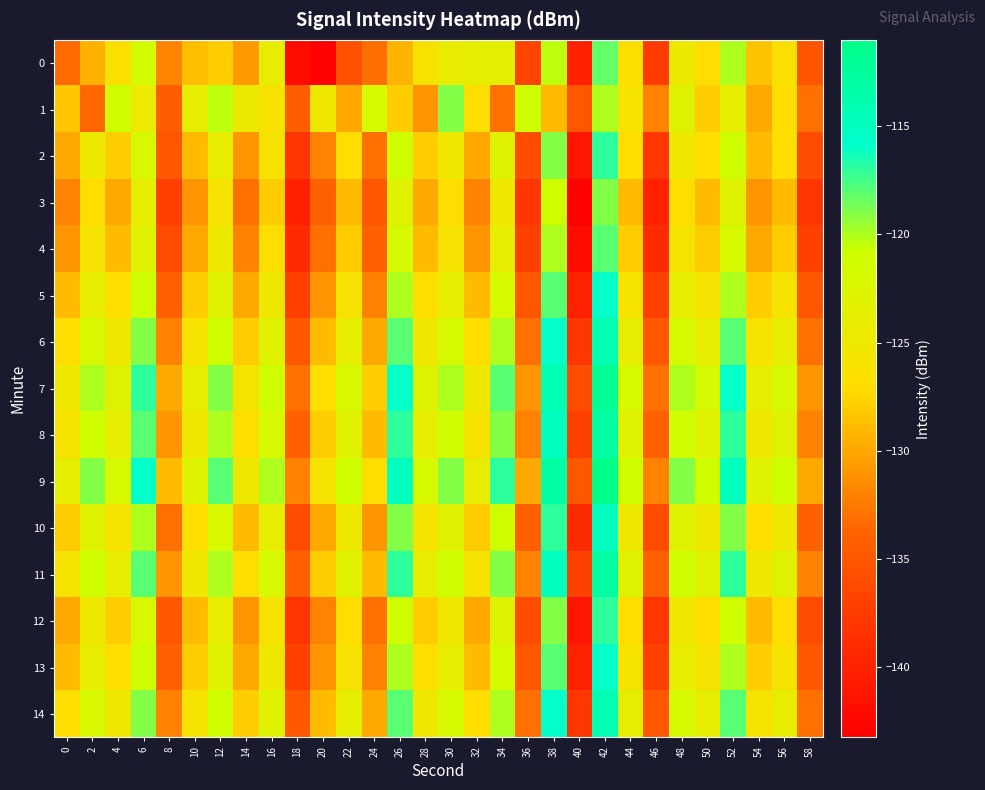

Reading left to right, transcribe all the data shown in this chart.

0: 0=-133.3	2=-129.5	4=-126.6	6=-121.7	8=-131.9	10=-128.7	12=-127.9	14=-130.8	16=-124.0	18=-142.0	20=-143.3	22=-135.6	24=-133.2	26=-129.3	28=-126.0	30=-124.2	32=-123.9	34=-123.5	36=-136.7	38=-120.4	40=-140.1	42=-118.2	44=-126.5	46=-137.5	48=-124.9	50=-127.0	52=-120.1	54=-128.6	56=-126.6	58=-135.2
1: 0=-128.3	2=-133.6	4=-121.0	6=-124.7	8=-134.2	10=-124.0	12=-120.4	14=-124.8	16=-126.1	18=-134.3	20=-125.0	22=-130.0	24=-122.0	26=-128.0	28=-131.0	30=-119.0	32=-127.0	34=-133.0	36=-121.0	38=-129.0	40=-135.0	42=-120.0	44=-126.0	46=-132.0	48=-123.0	50=-128.0	52=-124.0	54=-130.0	56=-127.0	58=-133.0
2: 0=-130.0	2=-125.0	4=-128.0	6=-122.0	8=-135.0	10=-129.0	12=-124.0	14=-131.0	16=-126.0	18=-138.0	20=-132.0	22=-127.0	24=-133.0	26=-121.0	28=-128.0	30=-125.0	32=-130.0	34=-123.0	36=-136.0	38=-119.0	40=-141.0	42=-117.0	44=-127.0	46=-138.0	48=-125.0	50=-127.0	52=-121.0	54=-129.0	56=-127.0	58=-136.0
3: 0=-132.0	2=-127.0	4=-130.0	6=-124.0	8=-137.0	10=-131.0	12=-126.0	14=-133.0	16=-128.0	18=-140.0	20=-134.0	22=-129.0	24=-135.0	26=-123.0	28=-130.0	30=-127.0	32=-132.0	34=-125.0	36=-138.0	38=-121.0	40=-143.0	42=-119.0	44=-129.0	46=-140.0	48=-127.0	50=-129.0	52=-123.0	54=-131.0	56=-129.0	58=-138.0
4: 0=-131.0	2=-126.0	4=-129.0	6=-123.0	8=-136.0	10=-130.0	12=-125.0	14=-132.0	16=-127.0	18=-139.0	20=-133.0	22=-128.0	24=-134.0	26=-122.0	28=-129.0	30=-126.0	32=-131.0	34=-124.0	36=-137.0	38=-120.0	40=-142.0	42=-118.0	44=-128.0	46=-139.0	48=-126.0	50=-128.0	52=-122.0	54=-130.0	56=-128.0	58=-137.0
5: 0=-129.0	2=-124.0	4=-127.0	6=-121.0	8=-134.0	10=-128.0	12=-123.0	14=-130.0	16=-125.0	18=-137.0	20=-131.0	22=-126.0	24=-132.0	26=-120.0	28=-127.0	30=-124.0	32=-129.0	34=-122.0	36=-135.0	38=-118.0	40=-140.0	42=-116.0	44=-126.0	46=-137.0	48=-124.0	50=-126.0	52=-120.0	54=-128.0	56=-126.0	58=-135.0
6: 0=-127.0	2=-122.0	4=-125.0	6=-119.0	8=-132.0	10=-126.0	12=-121.0	14=-128.0	16=-123.0	18=-135.0	20=-129.0	22=-124.0	24=-130.0	26=-118.0	28=-125.0	30=-122.0	32=-127.0	34=-120.0	36=-133.0	38=-116.0	40=-138.0	42=-114.0	44=-124.0	46=-135.0	48=-122.0	50=-124.0	52=-118.0	54=-126.0	56=-124.0	58=-133.0
7: 0=-125.0	2=-120.0	4=-123.0	6=-117.0	8=-130.0	10=-124.0	12=-119.0	14=-126.0	16=-121.0	18=-133.0	20=-127.0	22=-122.0	24=-128.0	26=-116.0	28=-123.0	30=-120.0	32=-125.0	34=-118.0	36=-131.0	38=-114.0	40=-136.0	42=-112.0	44=-122.0	46=-133.0	48=-120.0	50=-122.0	52=-116.0	54=-124.0	56=-122.0	58=-131.0
8: 0=-126.0	2=-121.0	4=-124.0	6=-118.0	8=-131.0	10=-125.0	12=-120.0	14=-127.0	16=-122.0	18=-134.0	20=-128.0	22=-123.0	24=-129.0	26=-117.0	28=-124.0	30=-121.0	32=-126.0	34=-119.0	36=-132.0	38=-115.0	40=-137.0	42=-113.0	44=-123.0	46=-134.0	48=-121.0	50=-123.0	52=-117.0	54=-125.0	56=-123.0	58=-132.0
9: 0=-124.0	2=-119.0	4=-122.0	6=-116.0	8=-129.0	10=-123.0	12=-118.0	14=-125.0	16=-120.0	18=-132.0	20=-126.0	22=-121.0	24=-127.0	26=-115.0	28=-122.0	30=-119.0	32=-124.0	34=-117.0	36=-130.0	38=-113.0	40=-135.0	42=-111.0	44=-121.0	46=-132.0	48=-119.0	50=-121.0	52=-115.0	54=-123.0	56=-121.0	58=-130.0
10: 0=-128.0	2=-123.0	4=-126.0	6=-120.0	8=-133.0	10=-127.0	12=-122.0	14=-129.0	16=-124.0	18=-136.0	20=-130.0	22=-125.0	24=-131.0	26=-119.0	28=-126.0	30=-123.0	32=-128.0	34=-121.0	36=-134.0	38=-117.0	40=-139.0	42=-115.0	44=-125.0	46=-136.0	48=-123.0	50=-125.0	52=-119.0	54=-127.0	56=-125.0	58=-134.0
11: 0=-126.0	2=-121.0	4=-124.0	6=-118.0	8=-131.0	10=-125.0	12=-120.0	14=-127.0	16=-122.0	18=-134.0	20=-128.0	22=-123.0	24=-129.0	26=-117.0	28=-124.0	30=-121.0	32=-126.0	34=-119.0	36=-132.0	38=-115.0	40=-137.0	42=-113.0	44=-123.0	46=-134.0	48=-121.0	50=-123.0	52=-117.0	54=-125.0	56=-123.0	58=-132.0
12: 0=-130.0	2=-125.0	4=-128.0	6=-122.0	8=-135.0	10=-129.0	12=-124.0	14=-131.0	16=-126.0	18=-138.0	20=-132.0	22=-127.0	24=-133.0	26=-121.0	28=-128.0	30=-125.0	32=-130.0	34=-123.0	36=-136.0	38=-119.0	40=-141.0	42=-117.0	44=-127.0	46=-138.0	48=-125.0	50=-127.0	52=-121.0	54=-129.0	56=-127.0	58=-136.0
13: 0=-129.0	2=-124.0	4=-127.0	6=-121.0	8=-134.0	10=-128.0	12=-123.0	14=-130.0	16=-125.0	18=-137.0	20=-131.0	22=-126.0	24=-132.0	26=-120.0	28=-127.0	30=-124.0	32=-129.0	34=-122.0	36=-135.0	38=-118.0	40=-140.0	42=-116.0	44=-126.0	46=-137.0	48=-124.0	50=-126.0	52=-120.0	54=-128.0	56=-126.0	58=-135.0
14: 0=-127.0	2=-122.0	4=-125.0	6=-119.0	8=-132.0	10=-126.0	12=-121.0	14=-128.0	16=-123.0	18=-135.0	20=-129.0	22=-124.0	24=-130.0	26=-118.0	28=-125.0	30=-122.0	32=-127.0	34=-120.0	36=-133.0	38=-116.0	40=-138.0	42=-114.0	44=-124.0	46=-135.0	48=-122.0	50=-124.0	52=-118.0	54=-126.0	56=-124.0	58=-133.0